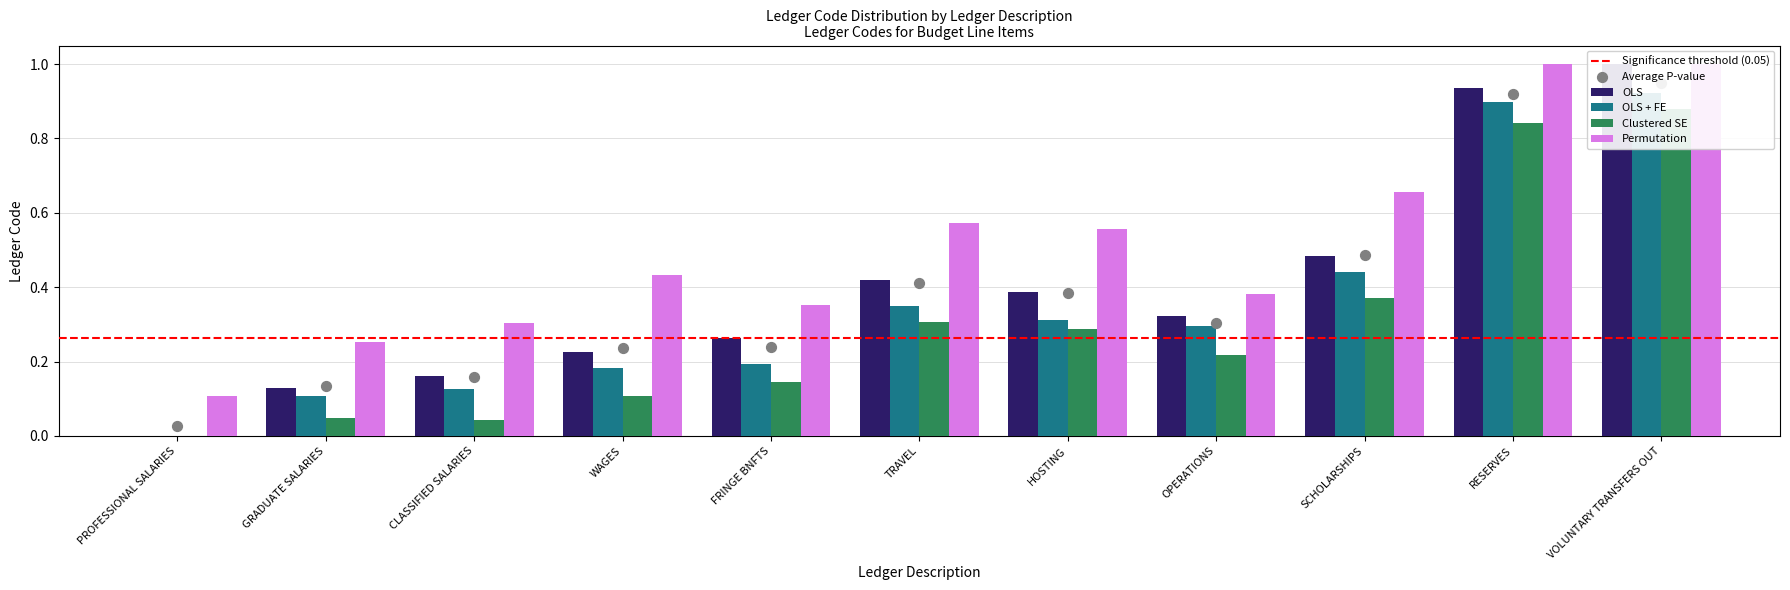

At which category is the sum across all series the highest?

VOLUNTARY TRANSFERS OUT